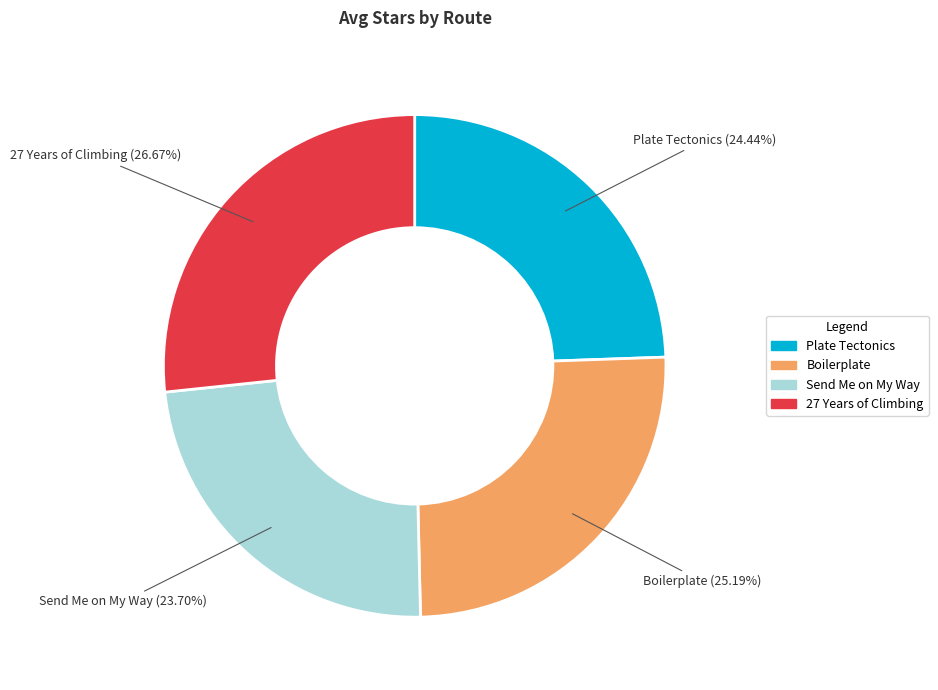

The 27 Years of Climbing slice represents 27% of the pie. True or false?

True